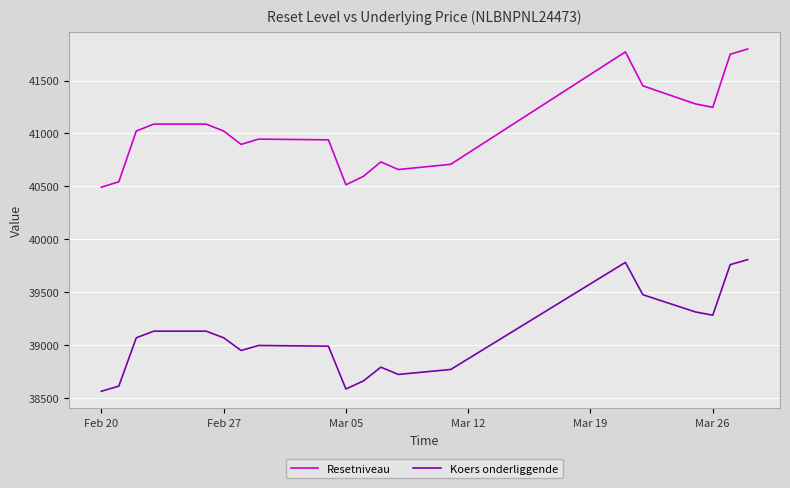

Which series has the largest range (max minus min)?

Resetniveau